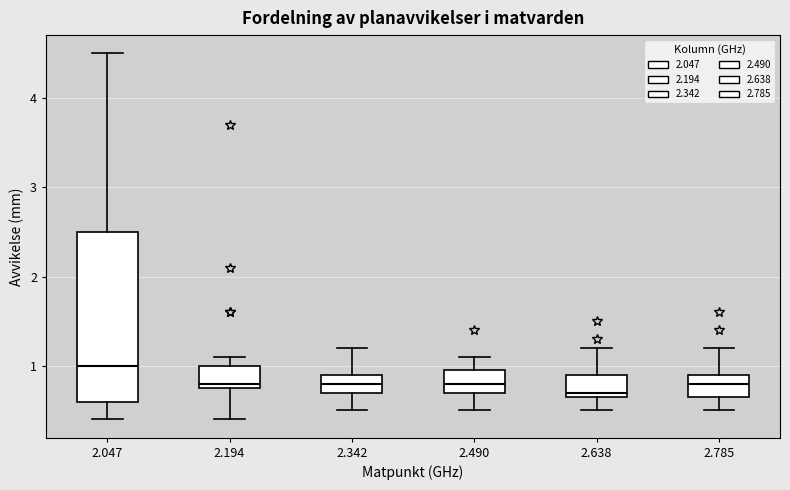

Which box is the tallest, from its lower edge to its upper edge?

2.047